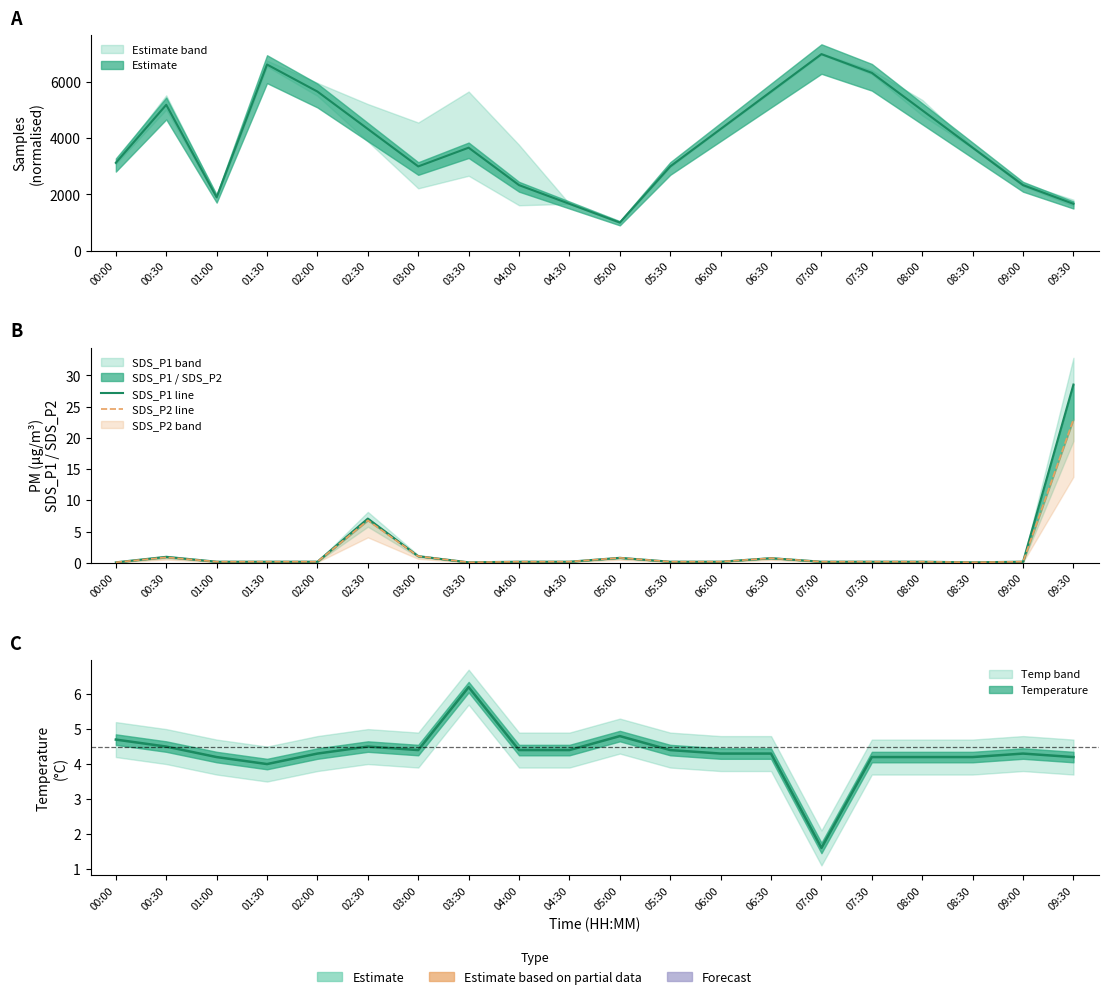

The SDS_P2 line series shows 0.8 at 05:00. True or false?

True